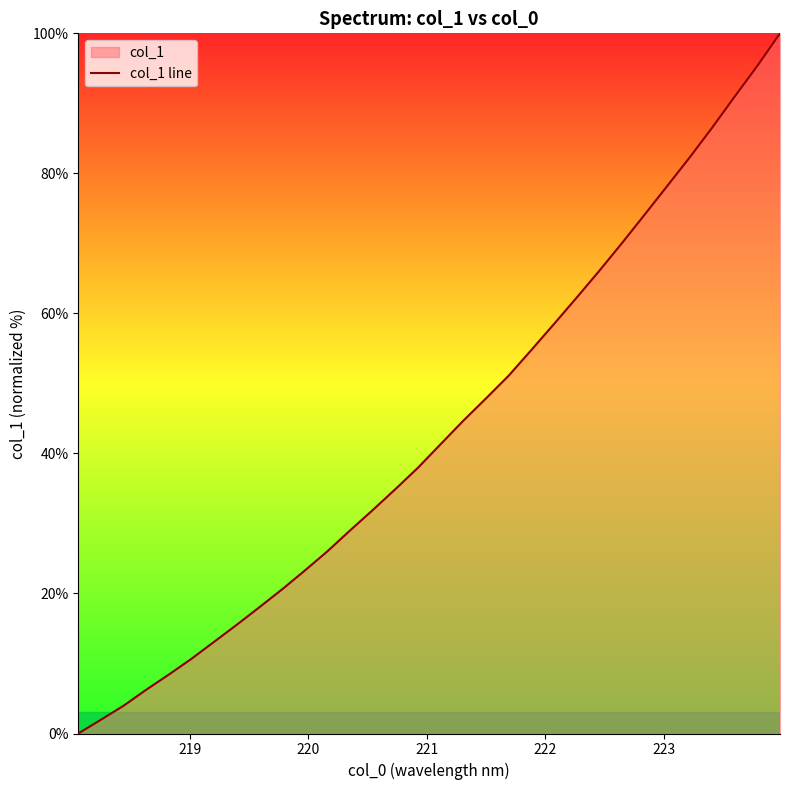

What is the greatest value displayed?

100.0